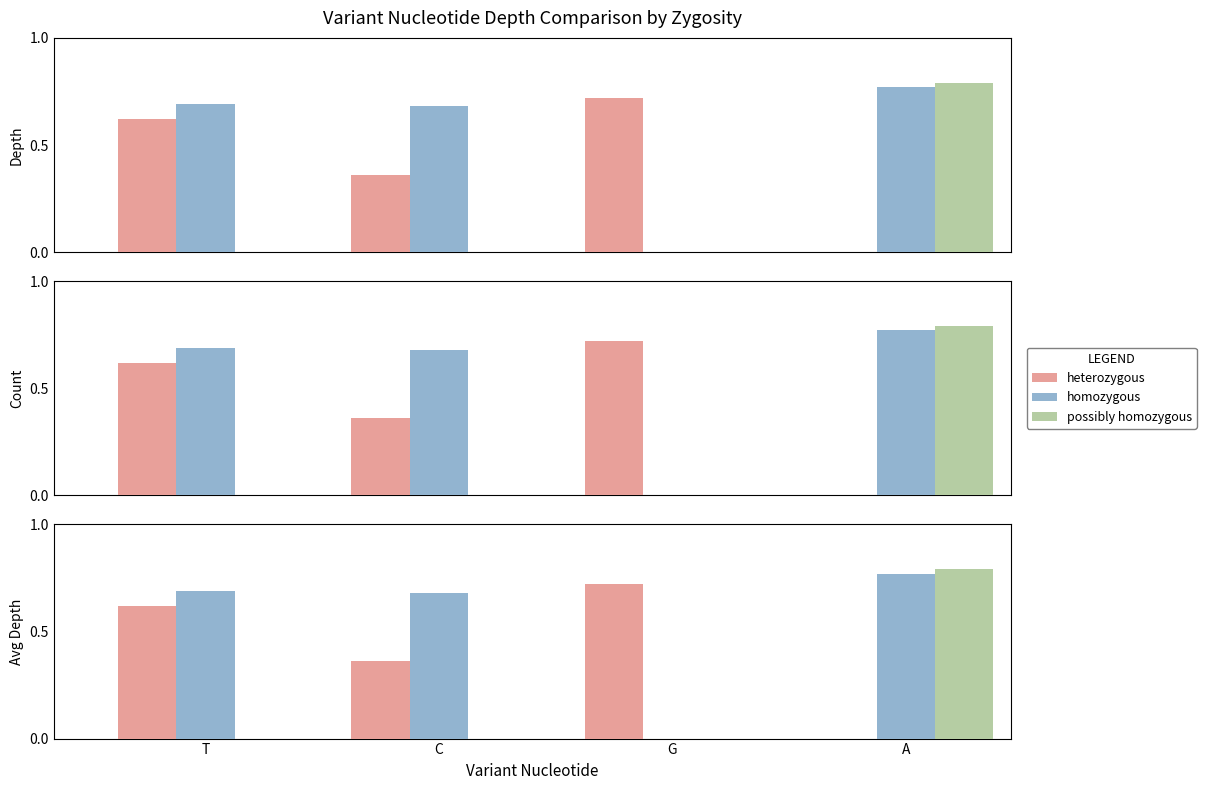

Reading left to right, transcribe all the data shown in this chart.

heterozygous: 0.6	0.4	0.7	0.0
homozygous: 0.7	0.7	0.0	0.8
possibly homozygous: 0.0	0.0	0.0	0.8